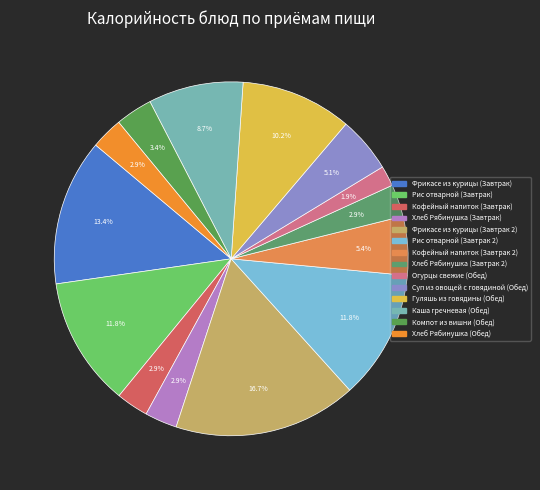

Is the sum of Кофейный напиток (Завтрак) and Кофейный напиток (Завтрак 2) greater than half?

No